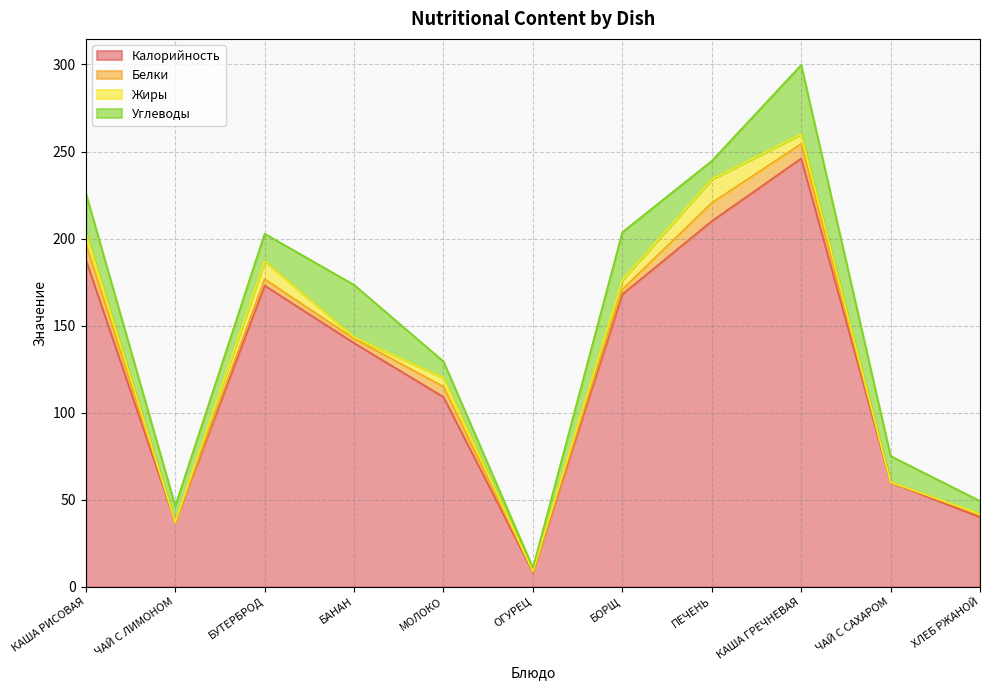

Reading left to right, transcribe all the data shown in this chart.

Калорийность: 188.0	37.0	173.0	140.0	109.0	8.4	168.0	210.0	246.0	60.0	40.0
Белки: 9.2	0.1	3.7	2.5	6.0	0.5	2.8	10.5	8.4	0.1	1.5
Жиры: 6.5	0.0	10.3	0.9	5.0	0.0	5.4	13.5	5.5	0.0	0.3
Углеводы: 22.4	9.3	15.8	30.0	9.4	2.0	27.5	10.6	39.8	15.0	7.5